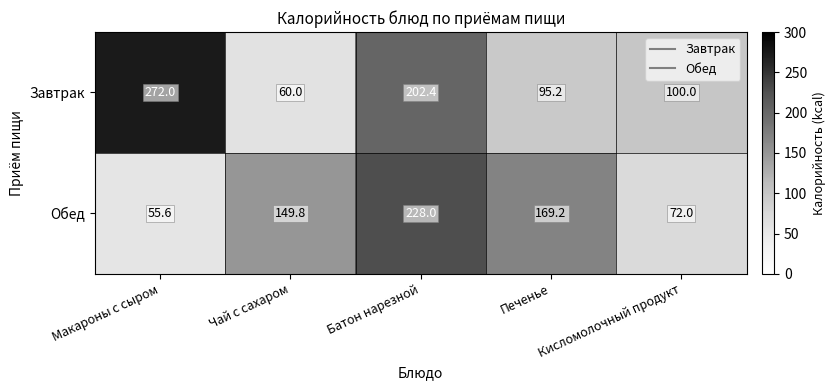

At how many categories does at least one series exceed 202?

2